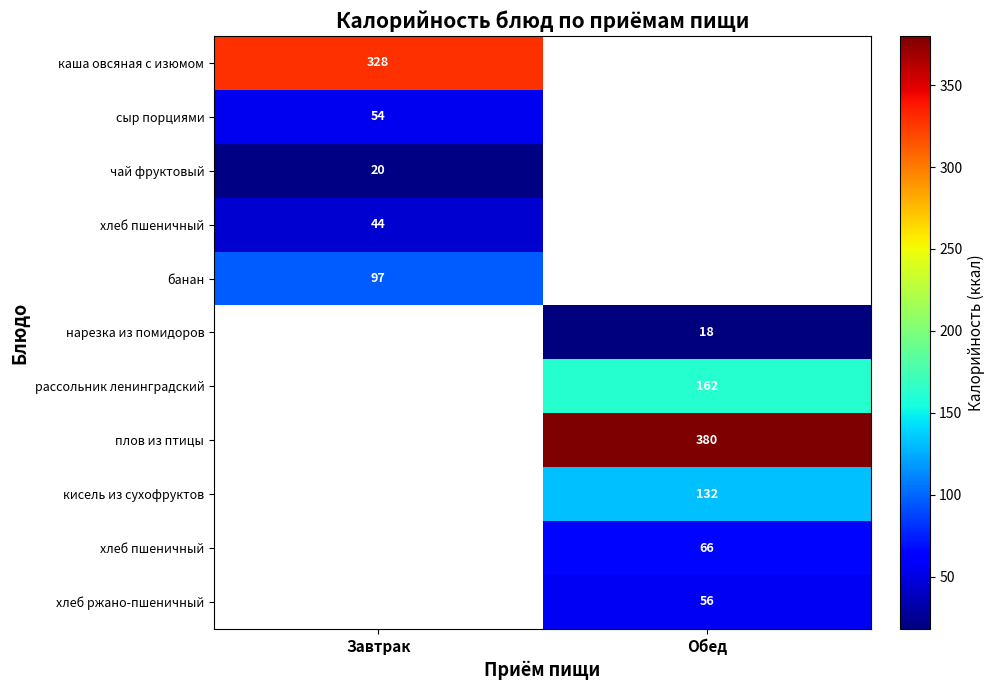

What is the smallest value displayed?

18.0